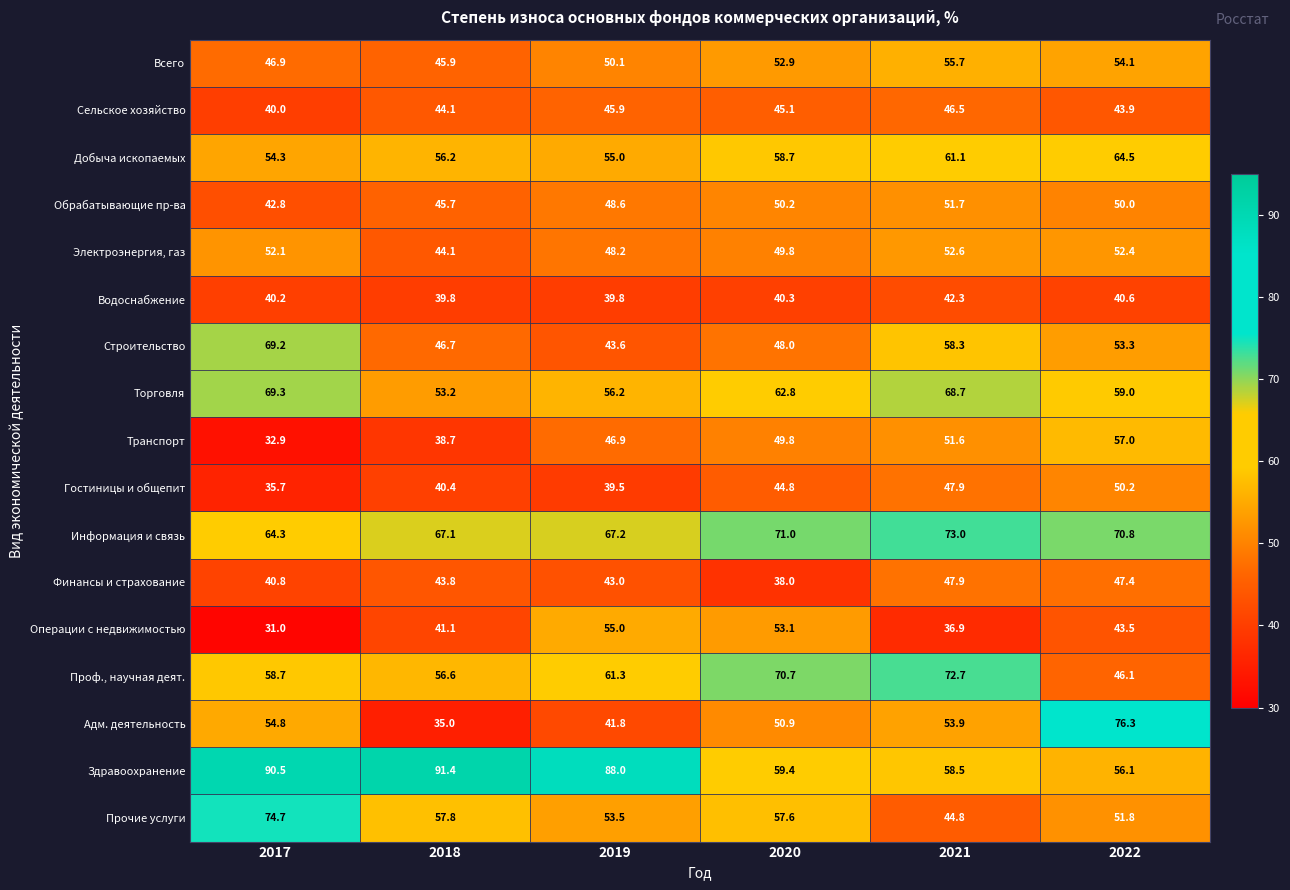

What is the difference between the maximum and minimum values in the Прочие услуги series?

29.9